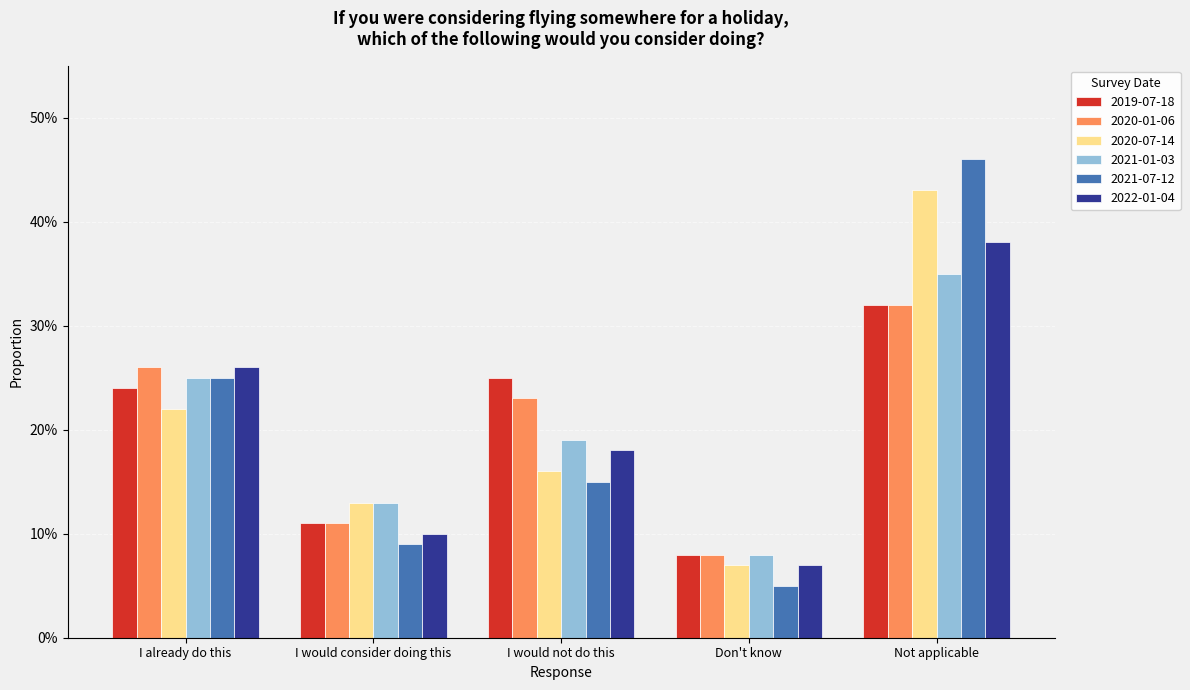

What is the minimum value shown in the chart?

0.1